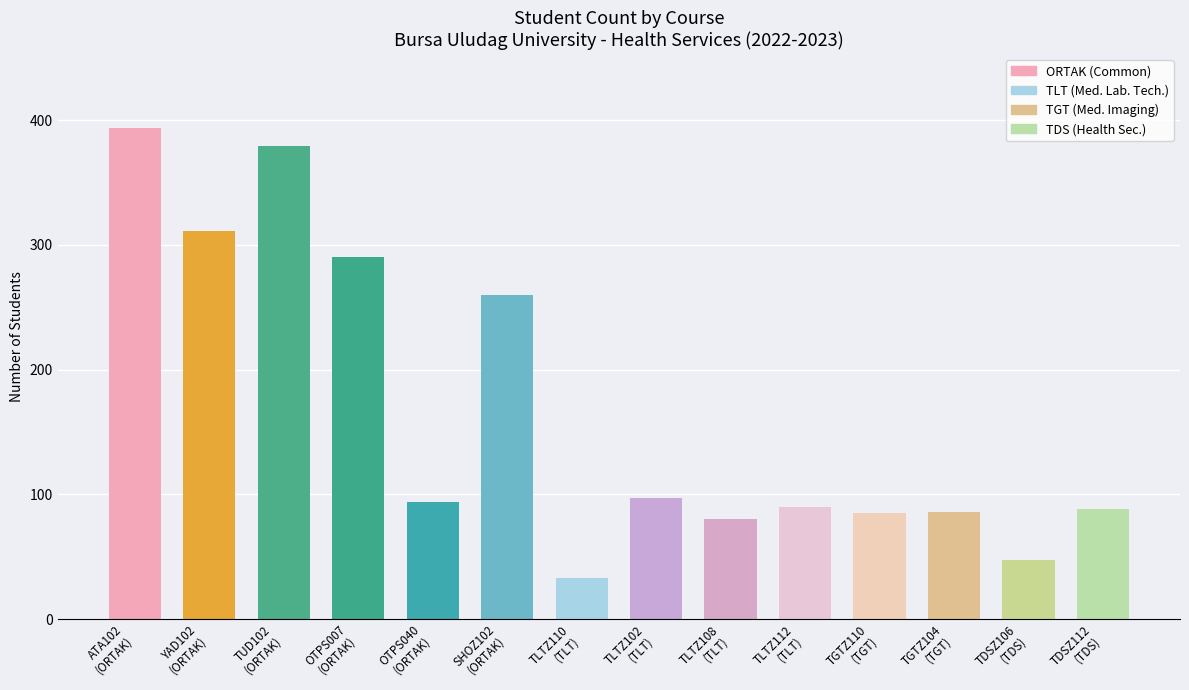

What is the difference between the values at OTPS040
(ORTAK) and TGTZ110
(TGT)?

9